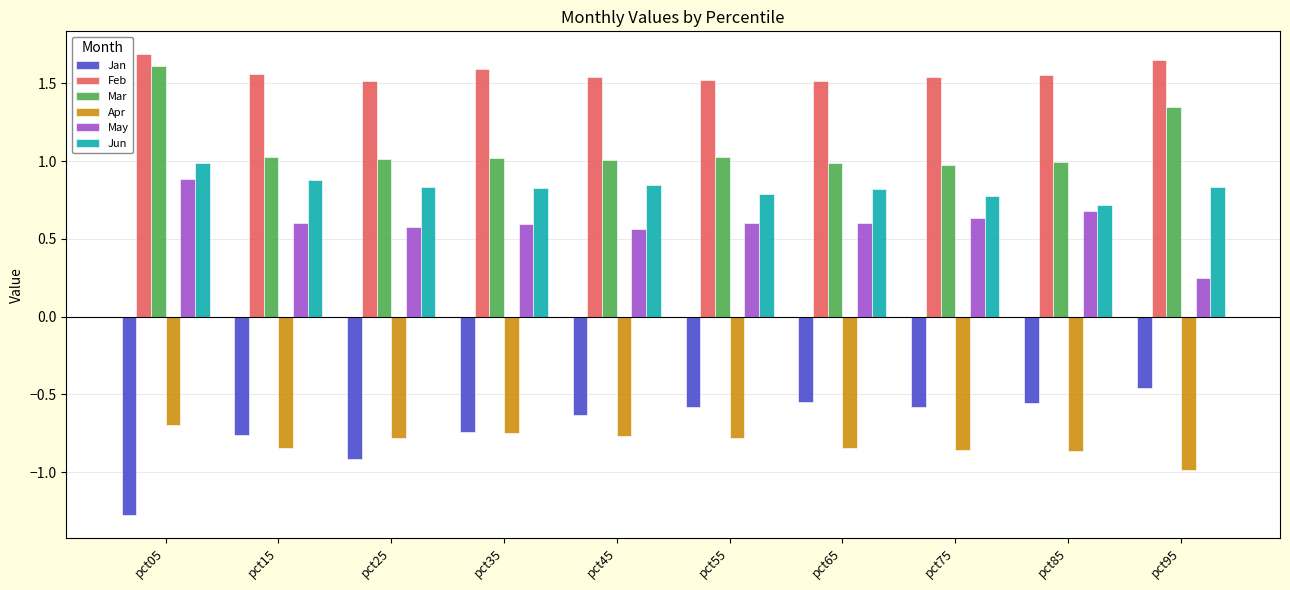

Count the number of categories in the chart.

10